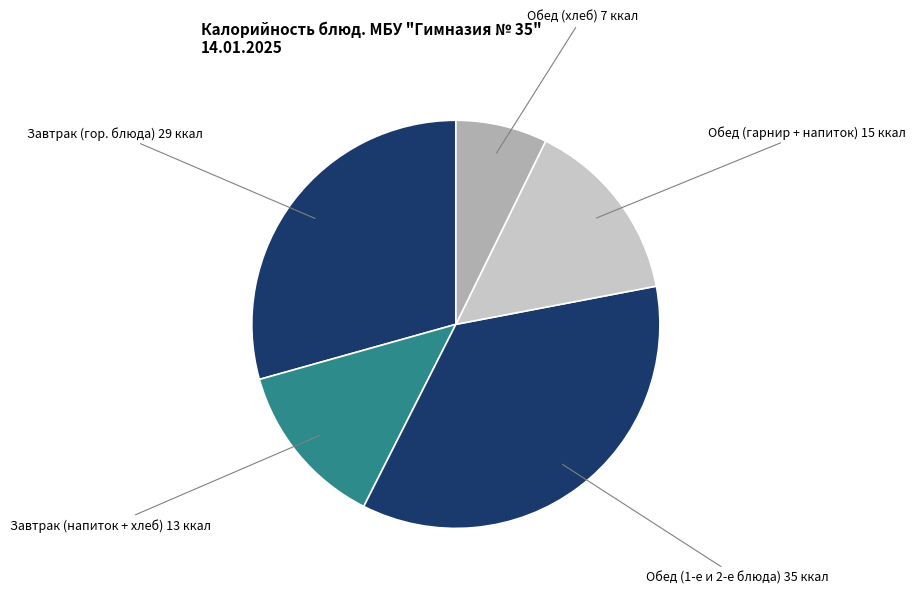

Count the number of slices in the pie.

5